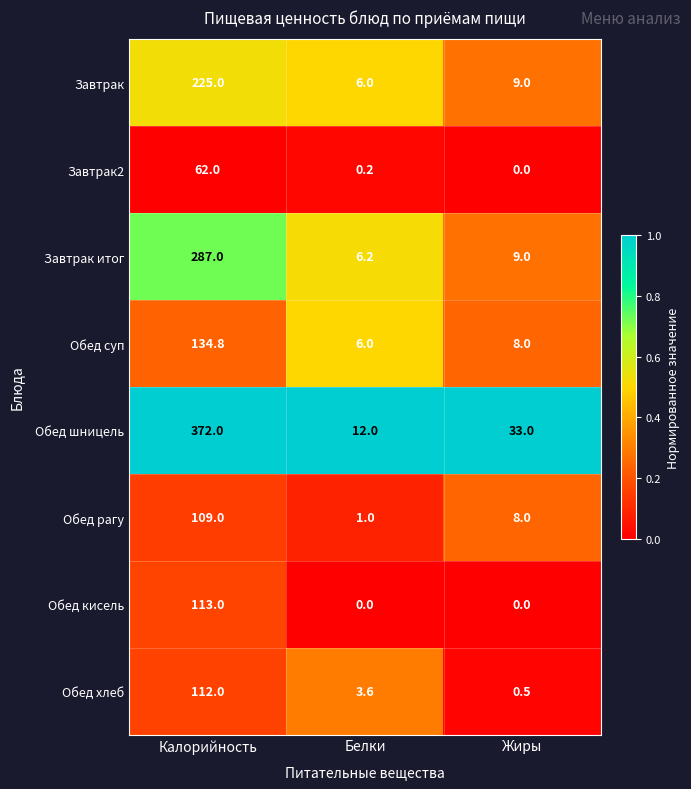

What is the maximum value shown in the chart?

372.0